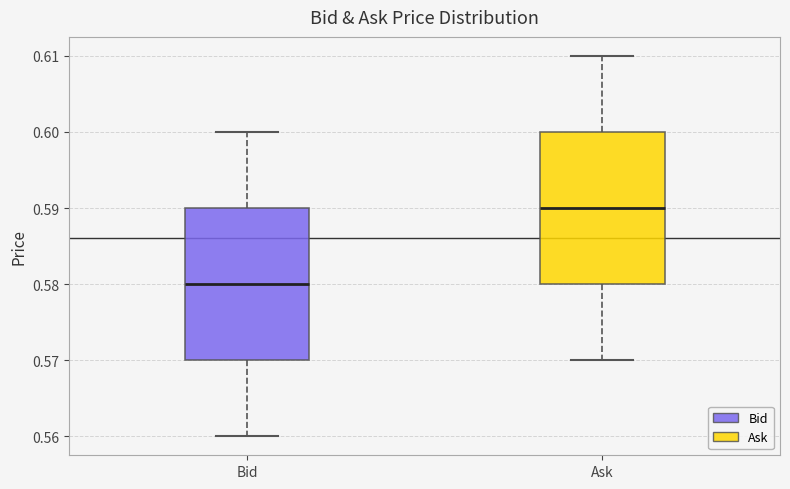

Where does the upper whisker of the box for Bid end on the y-axis? The values are not printed on the chart, so give them approximately, as read against the axis.

0.60